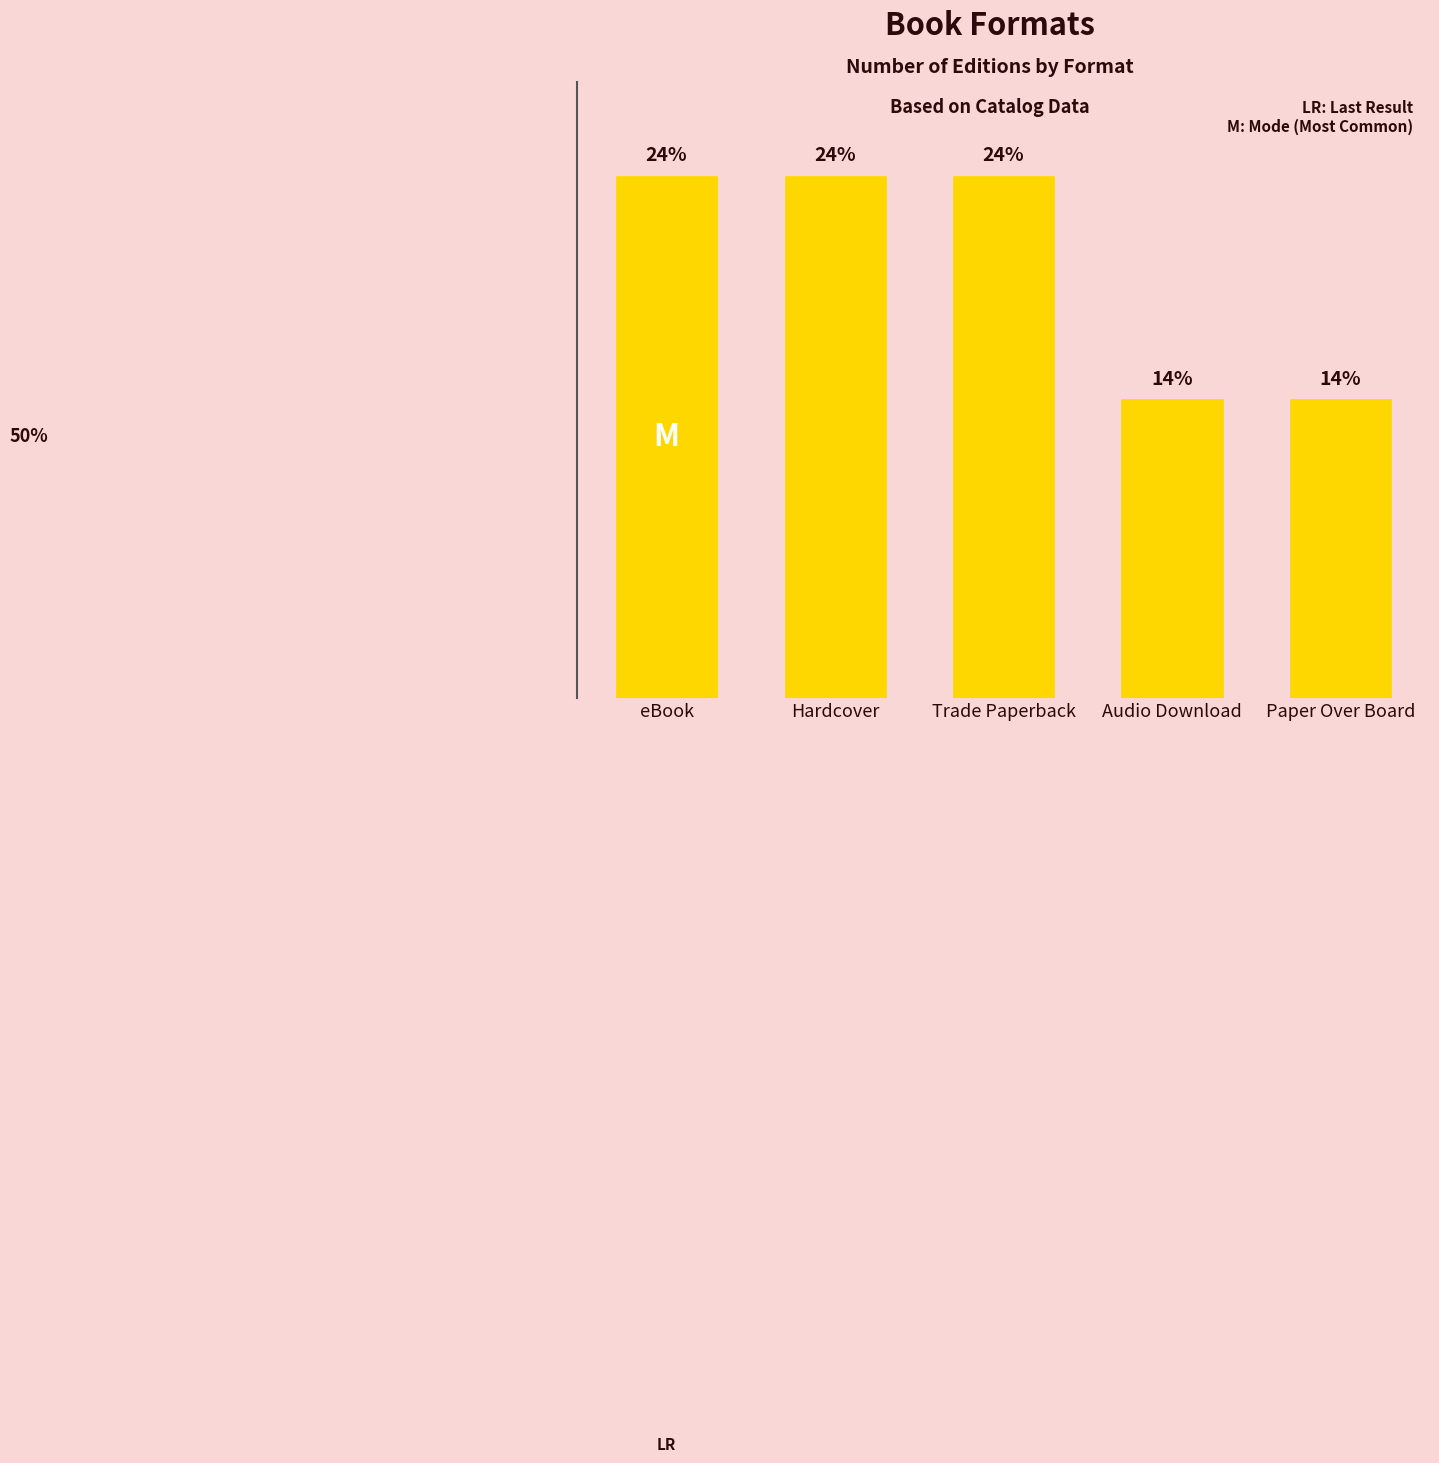

Does the chart contain any negative values?

No